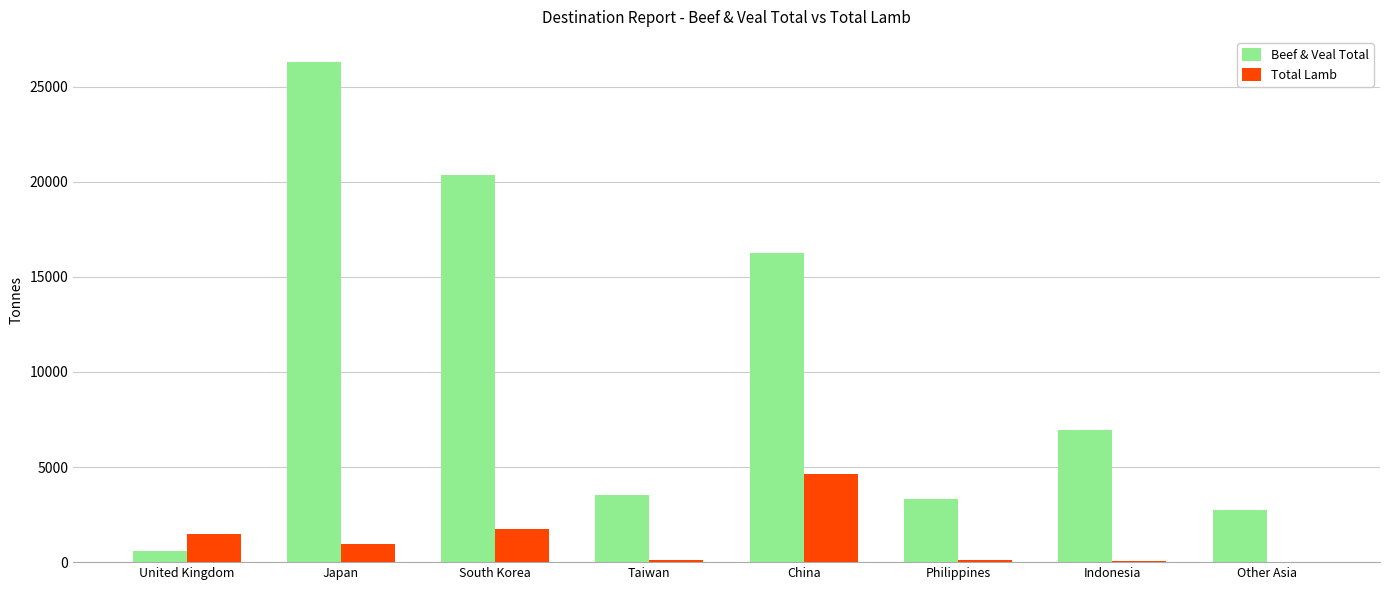

How many groups of bars are there?

8